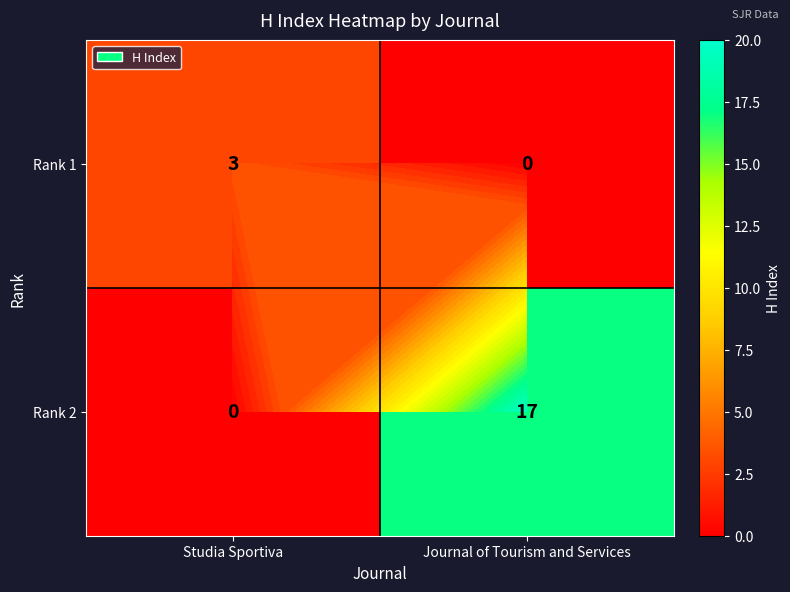

Rank the series at Studia Sportiva from lowest to highest value.

Rank 2, Rank 1